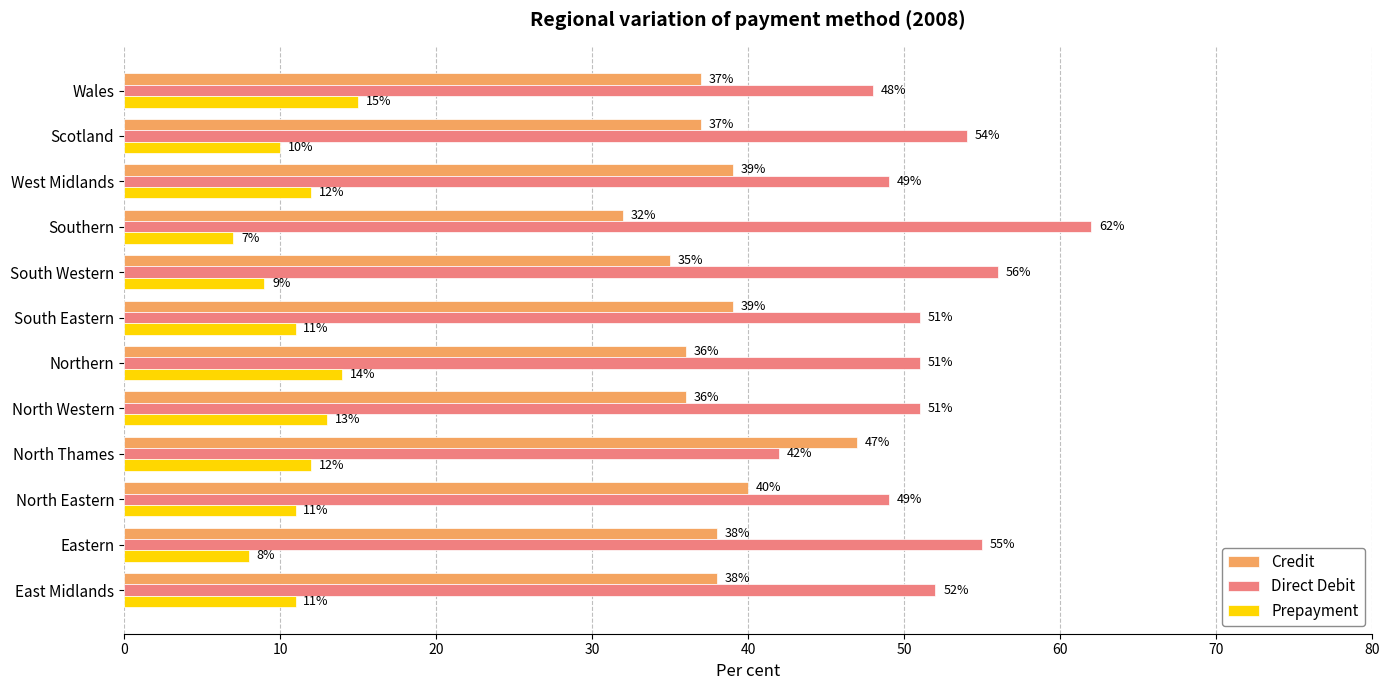

True or false: Prepayment has a value of 8 at Eastern.

True